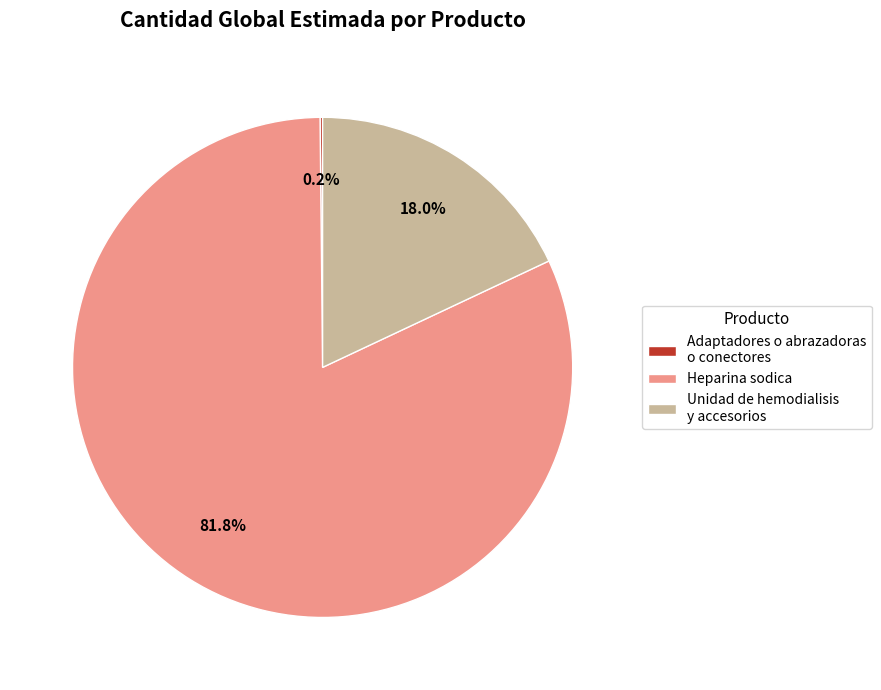

Which slice represents more than half of the pie?

Heparina sodica